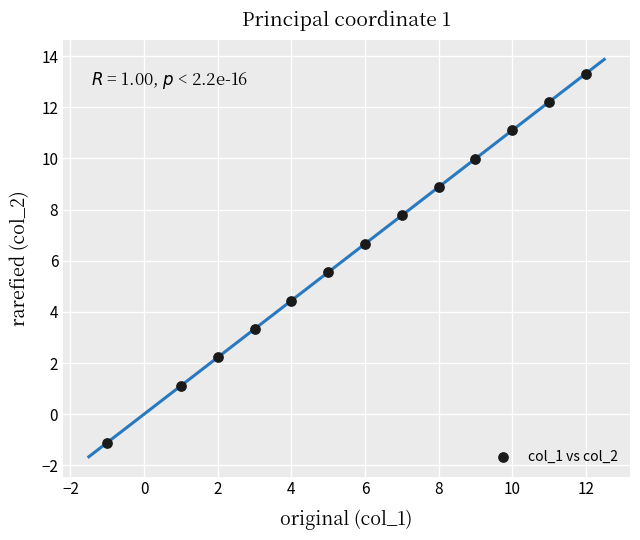

What is the range of Y values (max minus min)?

14.4